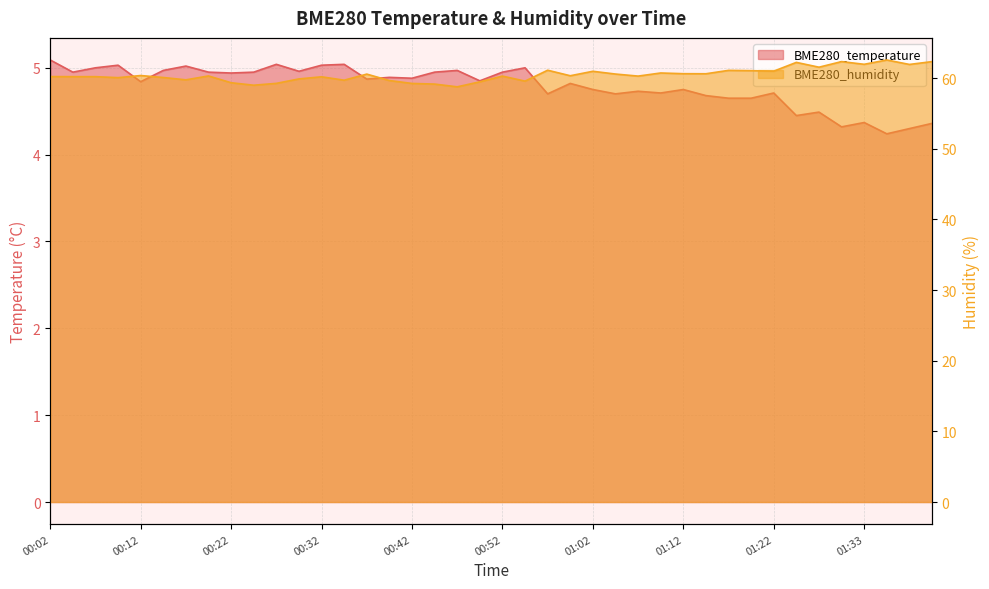

What is the difference between the second highest and minimum values in the BME280_humidity series?

3.6